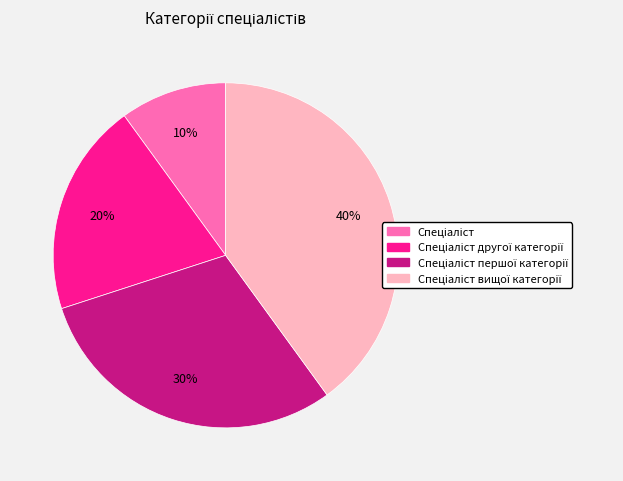

Is there any slice that represents more than half of the pie?

No